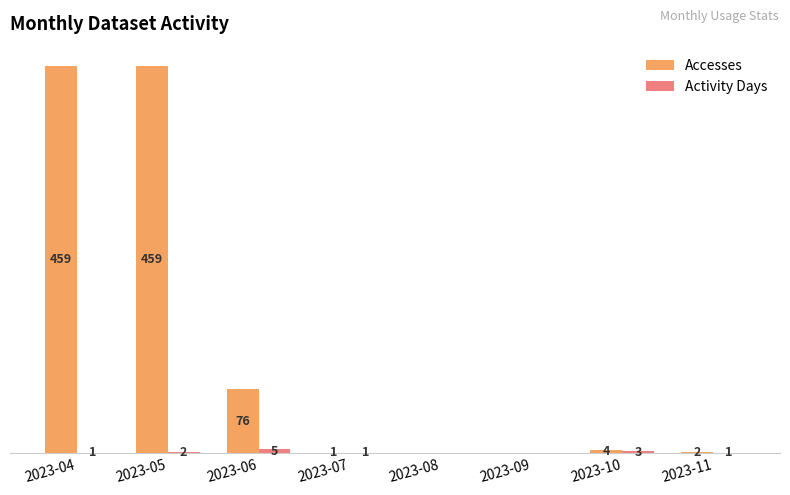

Between 2023-04 and 2023-11, which series saw the biggest shift?

Accesses